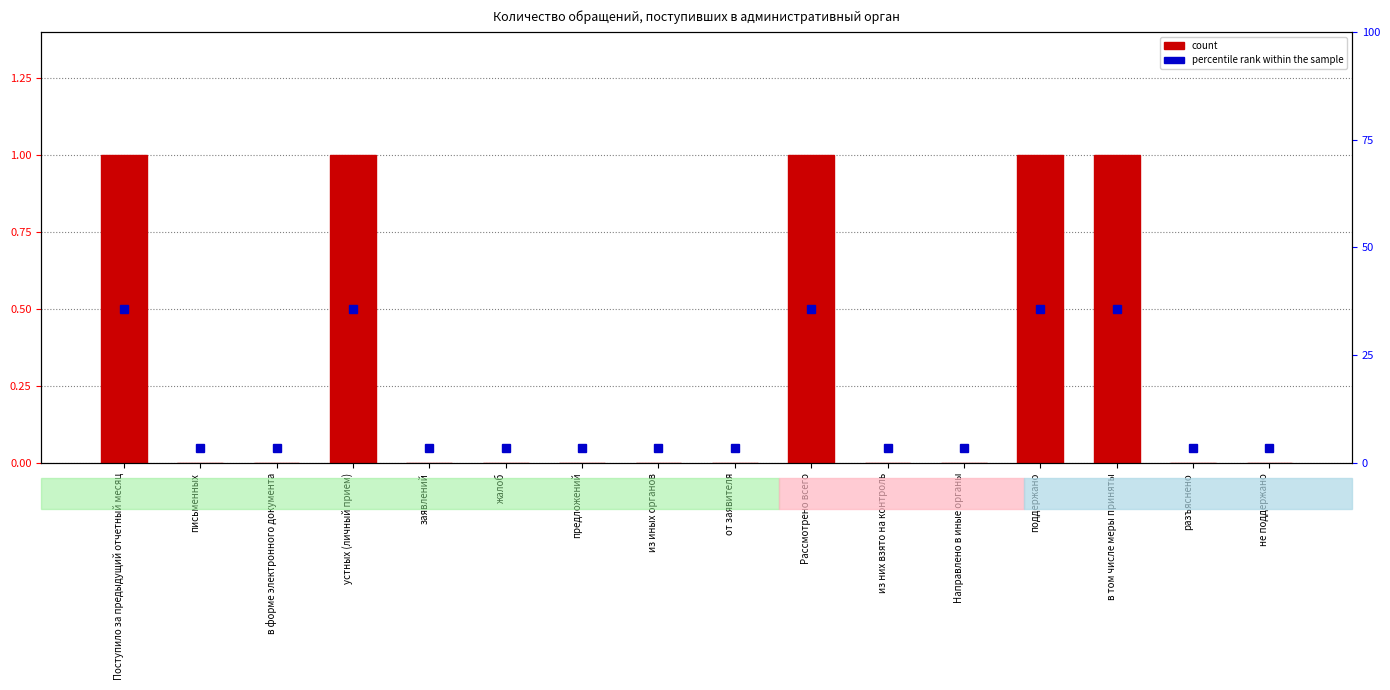

Is it true that the value at Направлено в иные органы is 0?

False